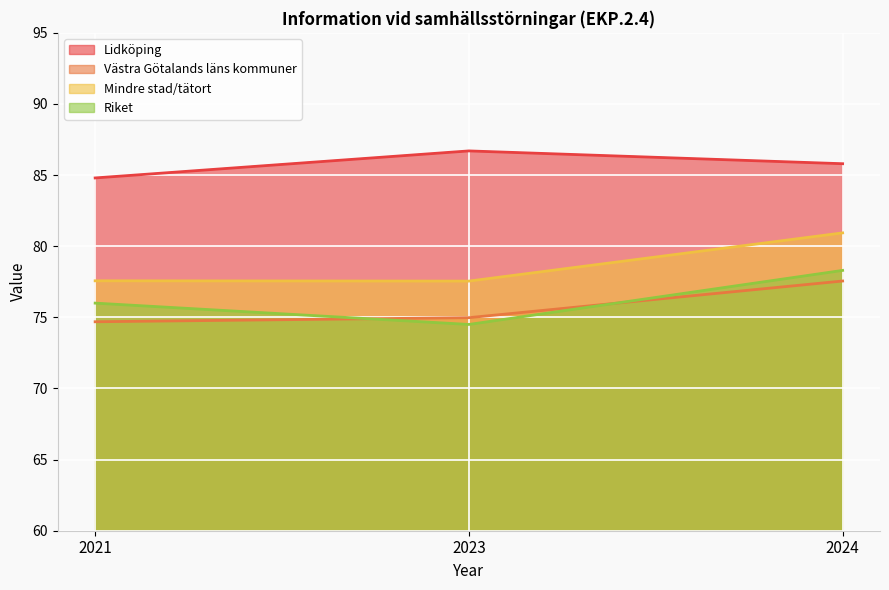

What is the value of the Lidköping point at the 2nd from the left?

86.7